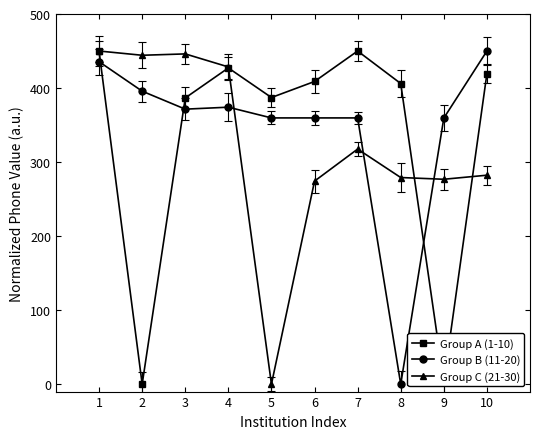

Where does the Group A (1-10) series first go above 408?

1